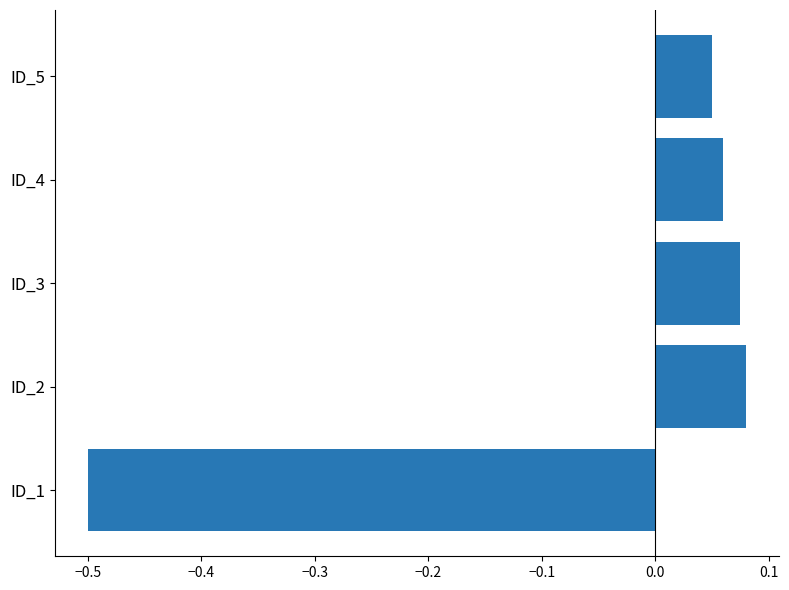

Which category has the lowest value across all series?

ID_1